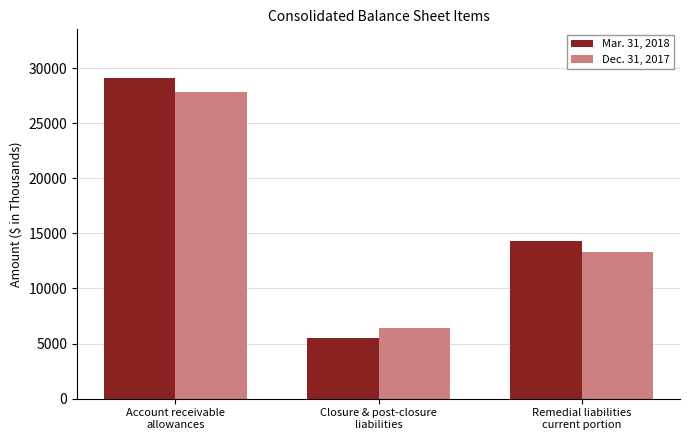

What position from the right is Remedial liabilities
current portion?

1